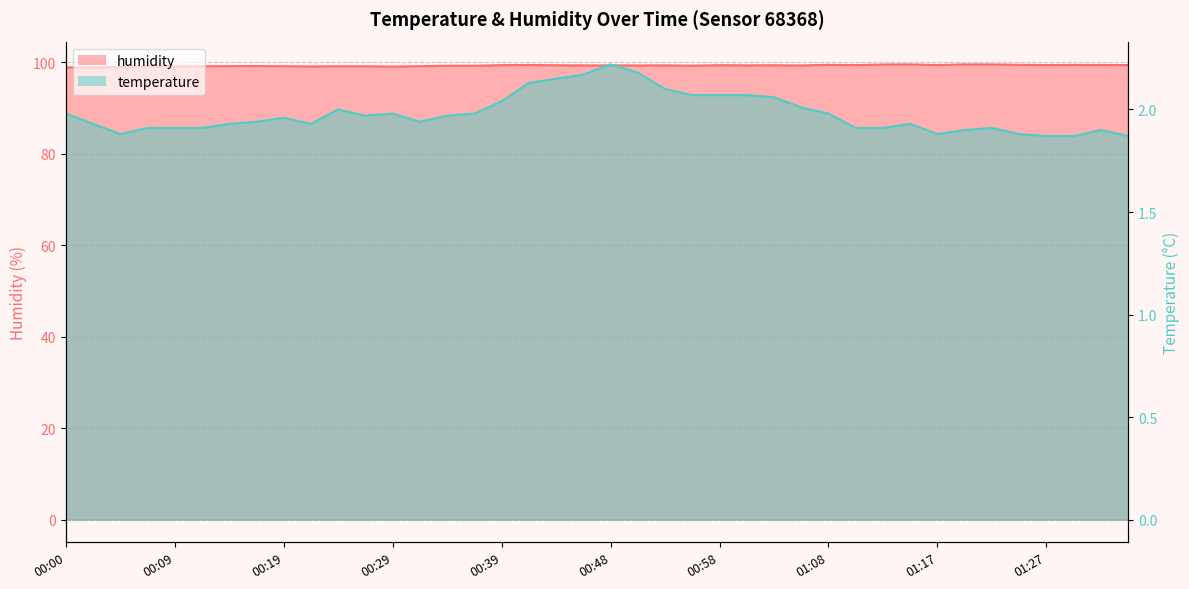

What is the smallest value displayed?

1.9